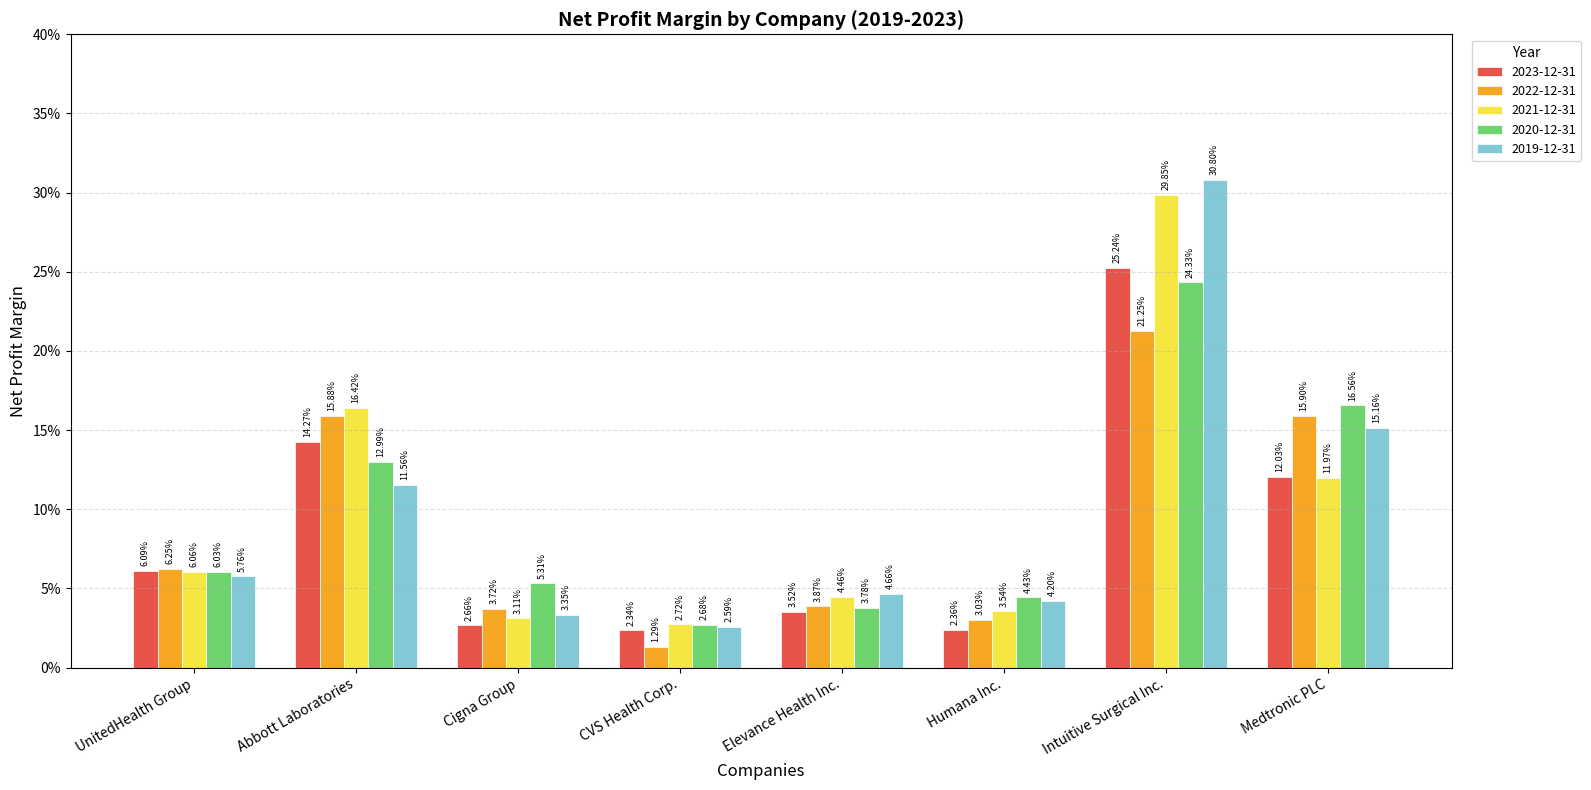

What is the sum of the 2023-12-31 values at UnitedHealth Group and Abbott Laboratories?

0.2